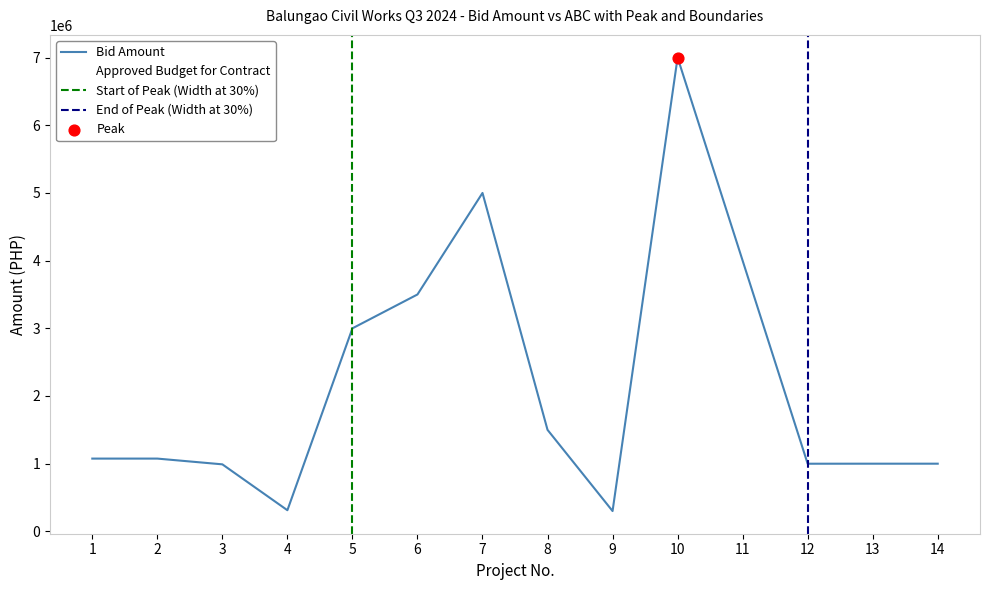

Which series has the largest Y range (max minus min)?

Bid Amount